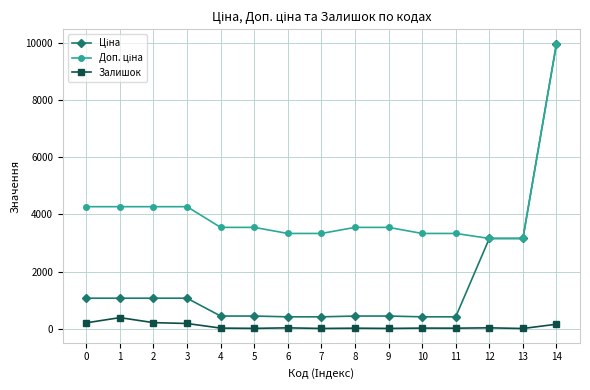

What is the total value across all series at 1?

5724.8